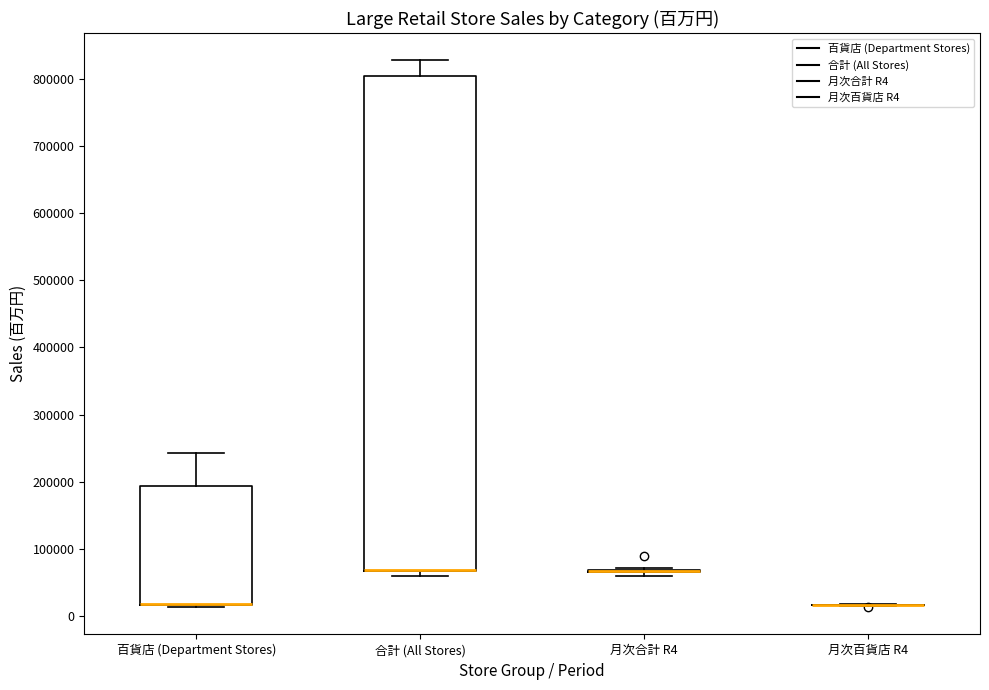

Comparing the boxes themselves (not the whiskers), which one is the tallest?

合計 (All Stores)